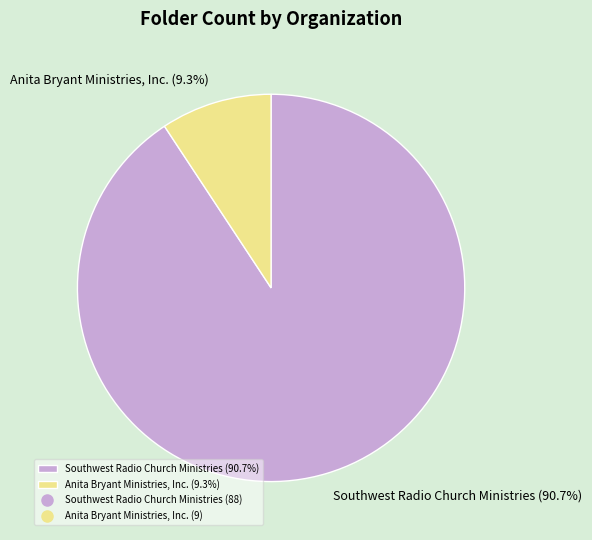

What is the ratio of the value at Southwest Radio Church Ministries to the value at Anita Bryant Ministries, Inc.?

9.8